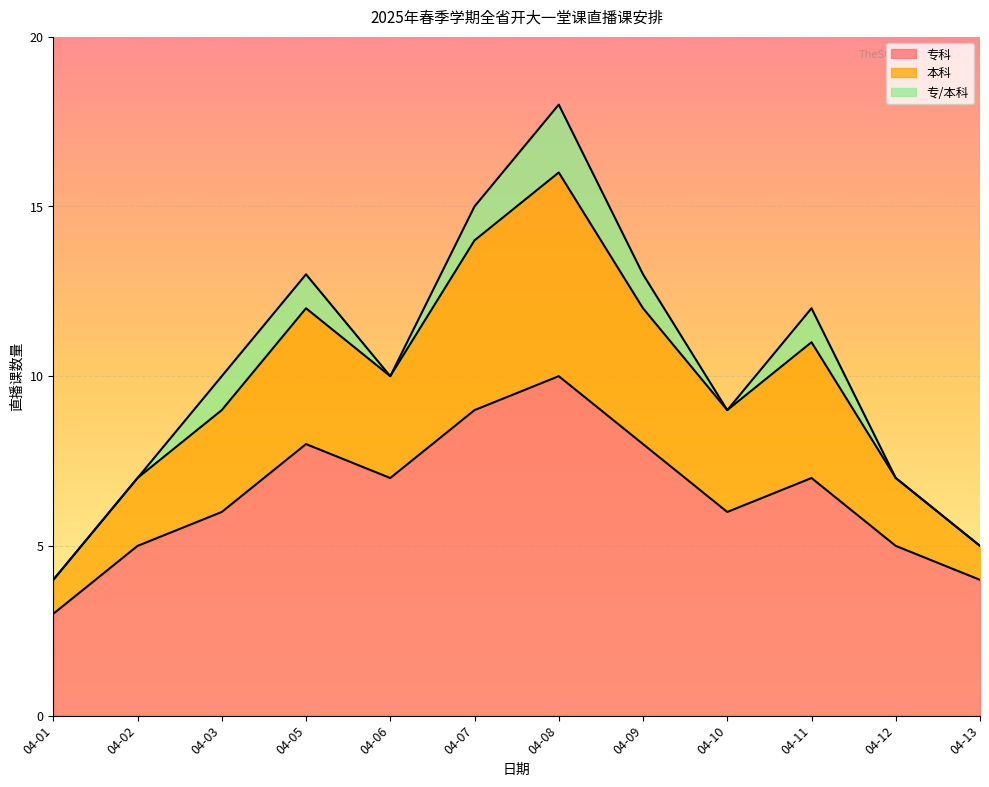

True or false: 专科 and 本科 cross at least once.

False